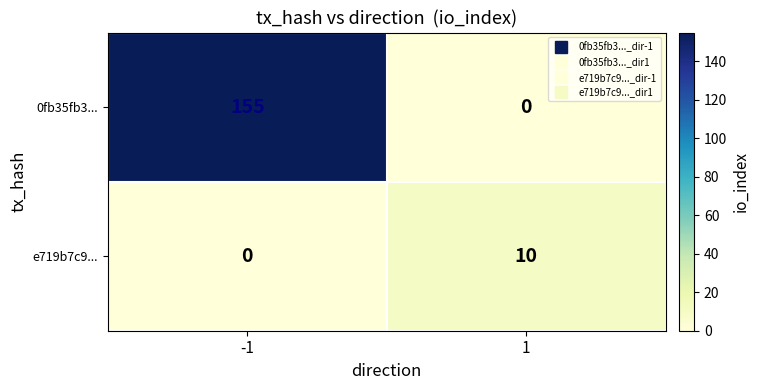

What is the difference between the maximum and minimum values in the 0fb35fb3... series?

155